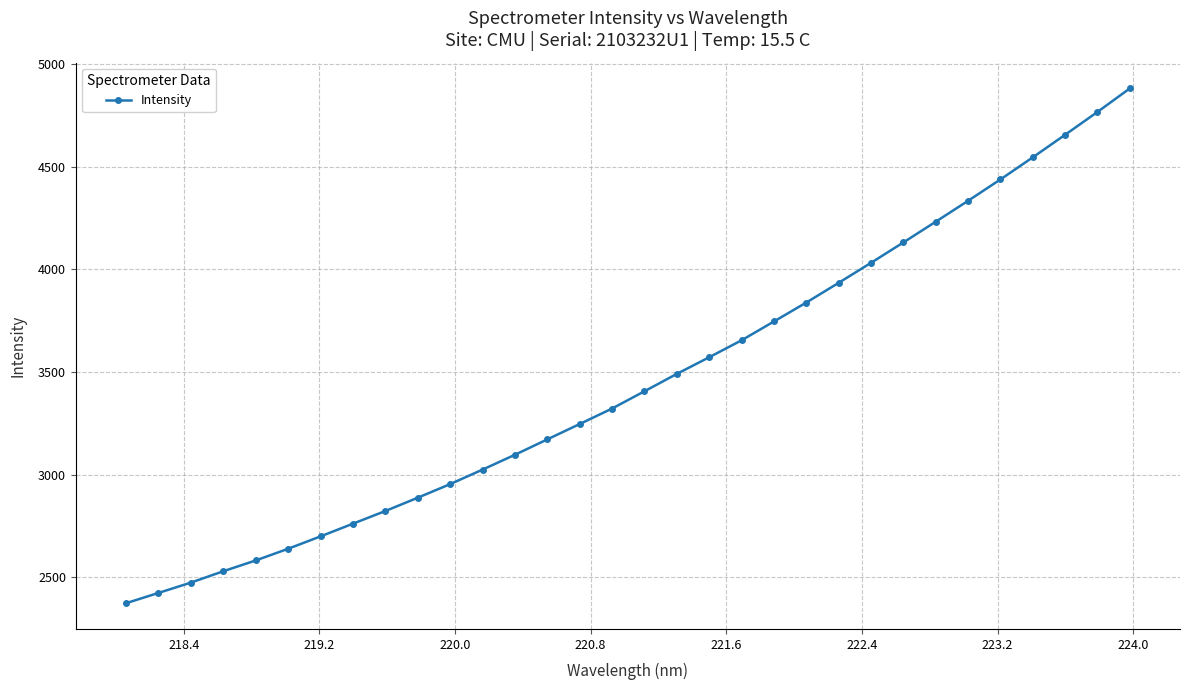

What is the value of the 13th point from the left?

3097.4